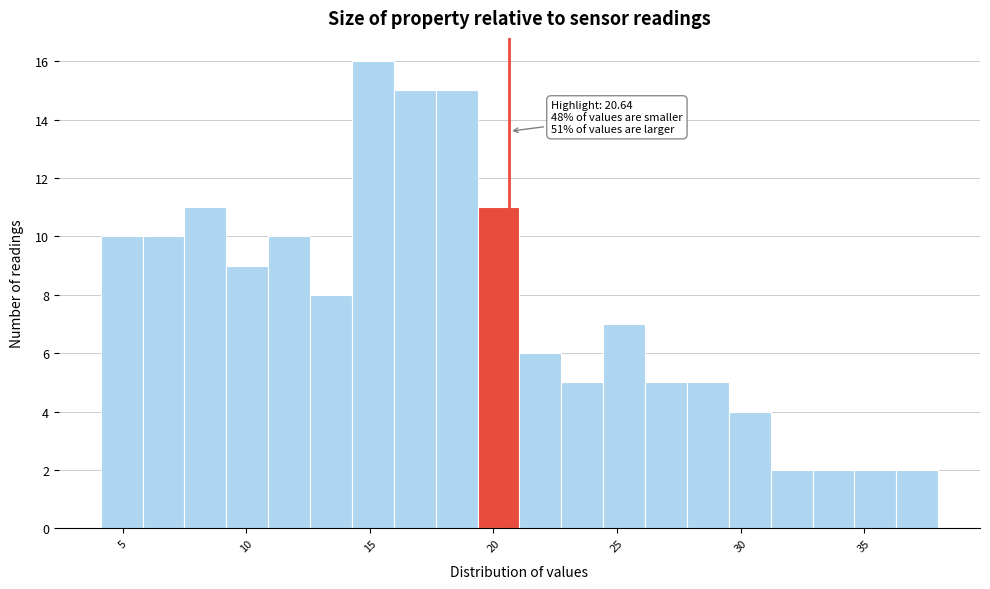

Read against the x-axis, roughly where is the centre of the tallest bar?

15.0